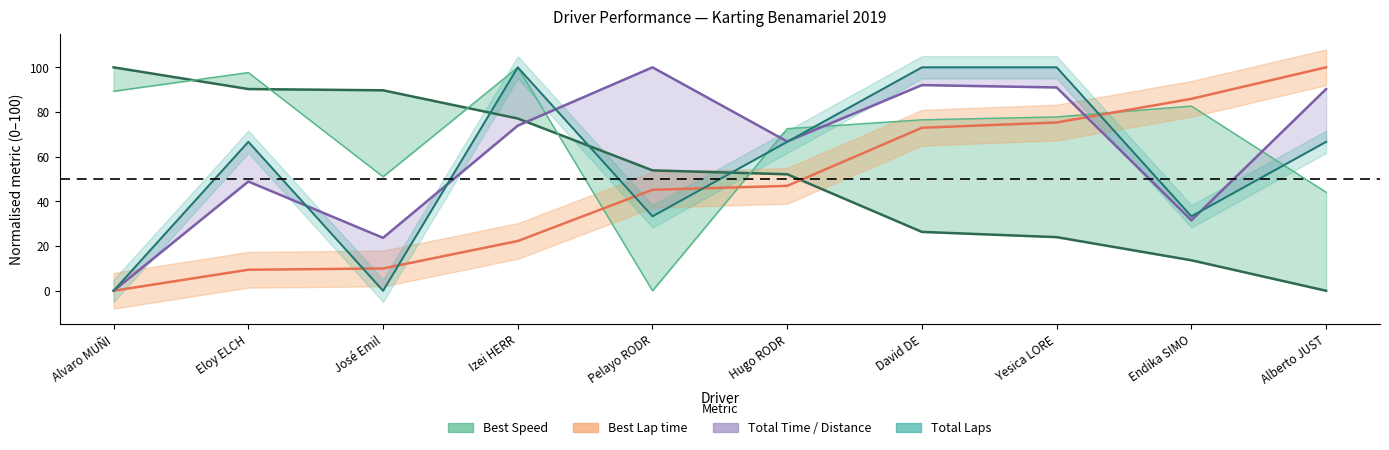

Which series changed the most between Eloy ELCH and Izei HERR?

Total Laps